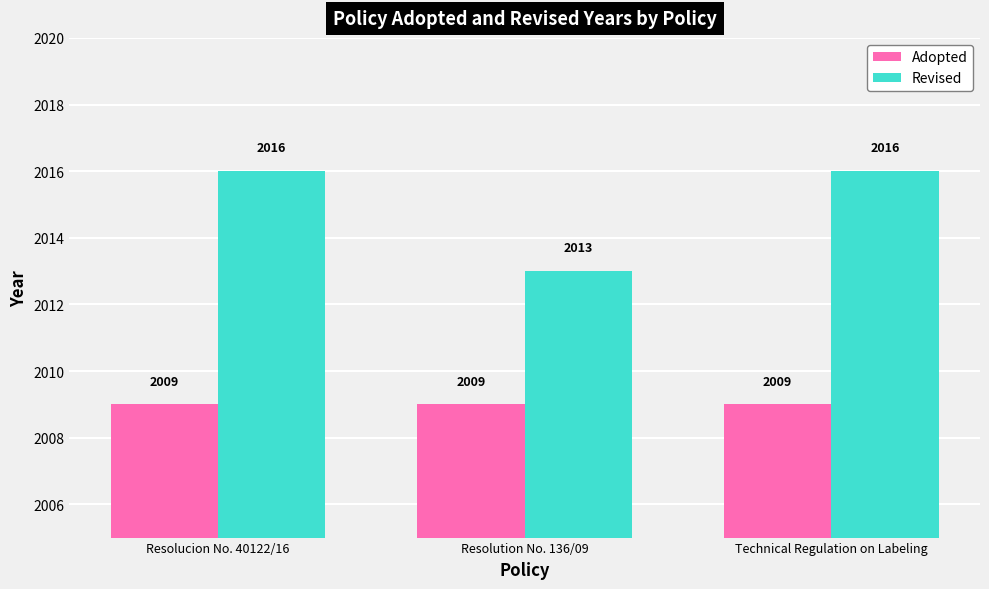

How many Revised values are between 2013 and 2016?

3